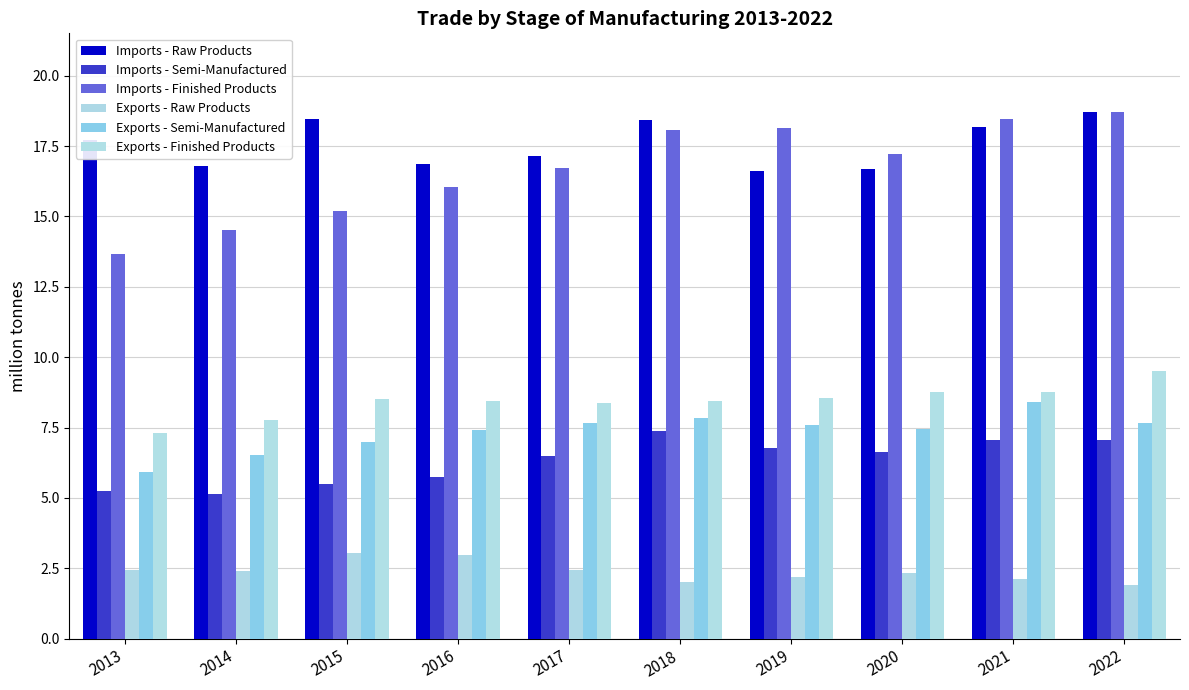

Which category has the highest value in the Exports - Finished Products series?

2022